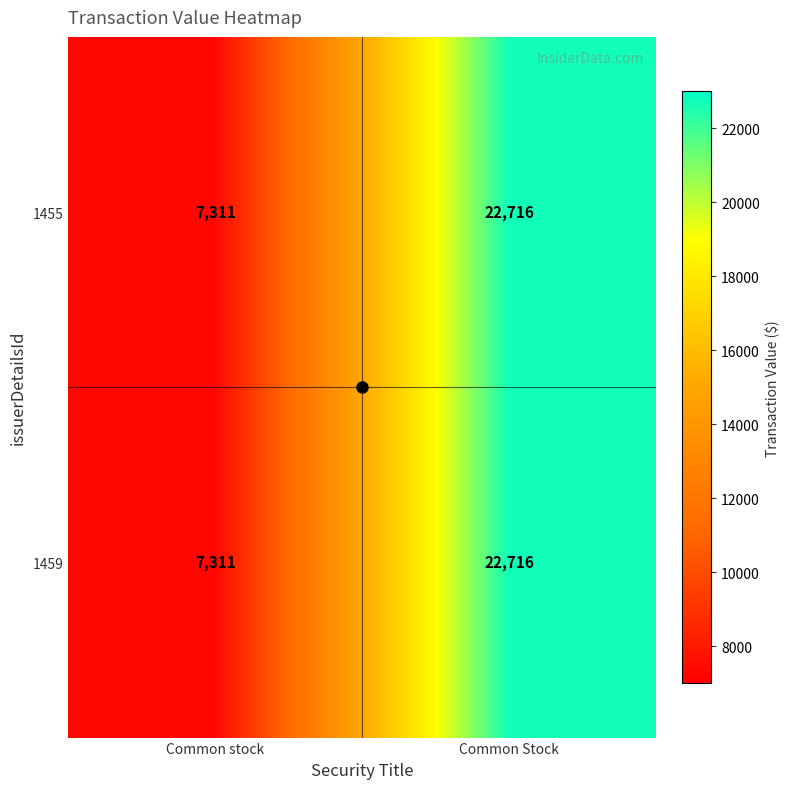

Rank the categories by 1459 value from lowest to highest.

Common stock, Common Stock